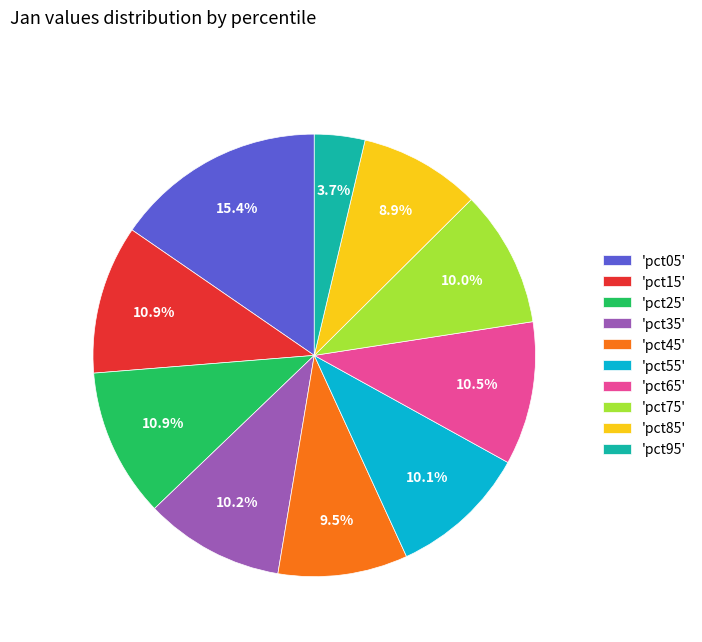

What is the ratio of the value at 'pct75' to the value at 'pct25'?

0.9